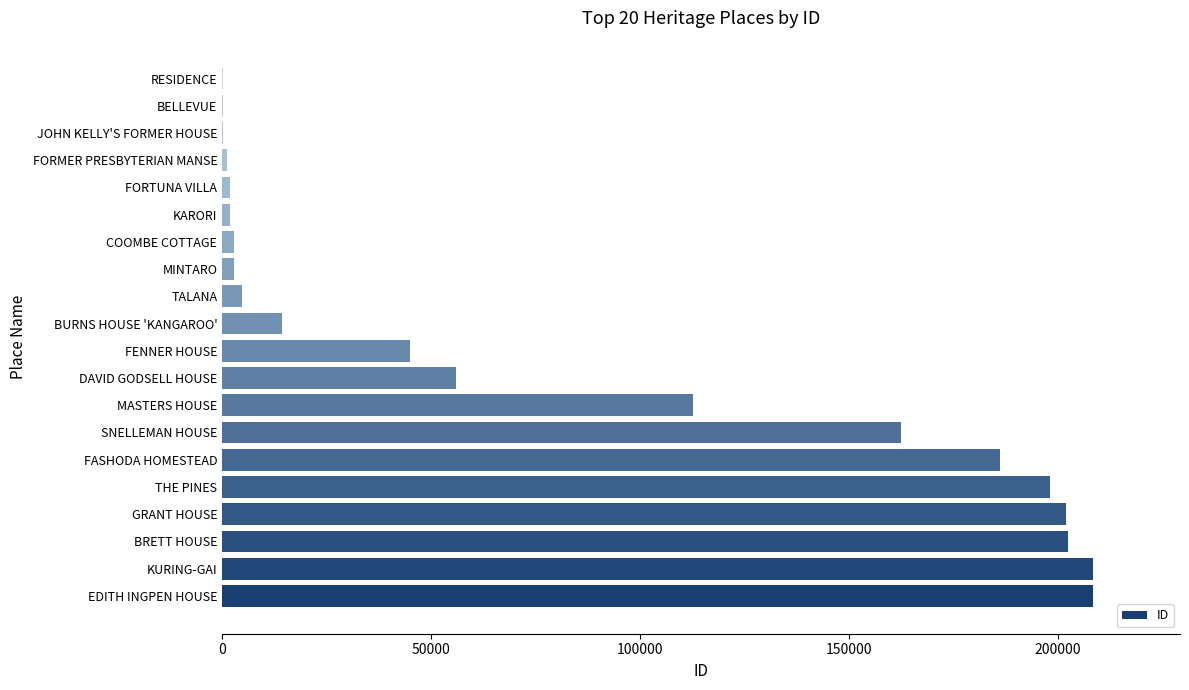

Is it true that the value at KURING-GAI is 208328?

True